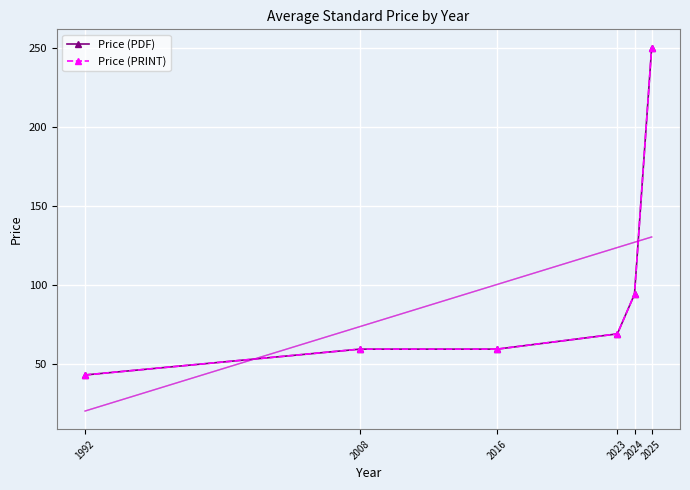

Which series has the largest total across all categories?

Price (PDF)